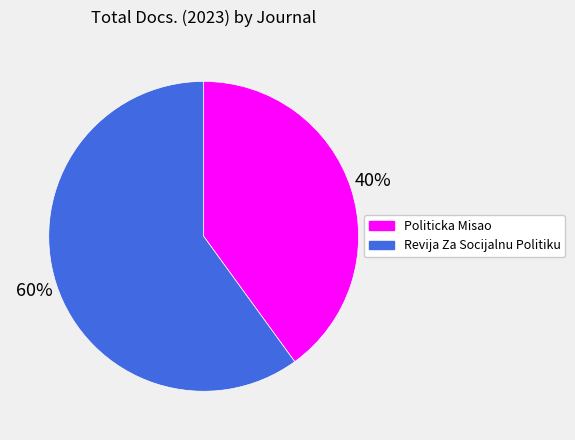

Count the number of slices in the pie.

2